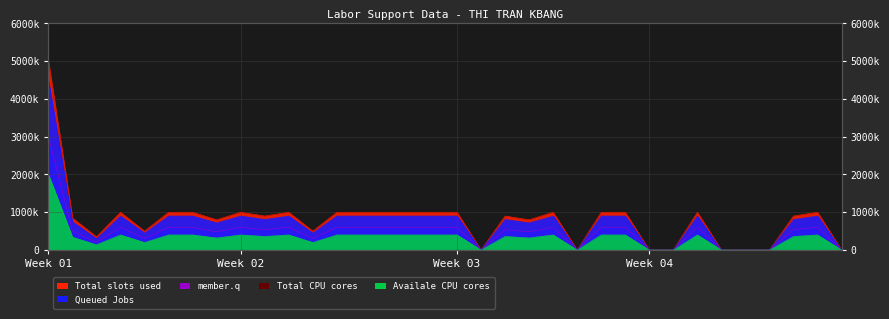

What is the sum of all member.q values?

24720000